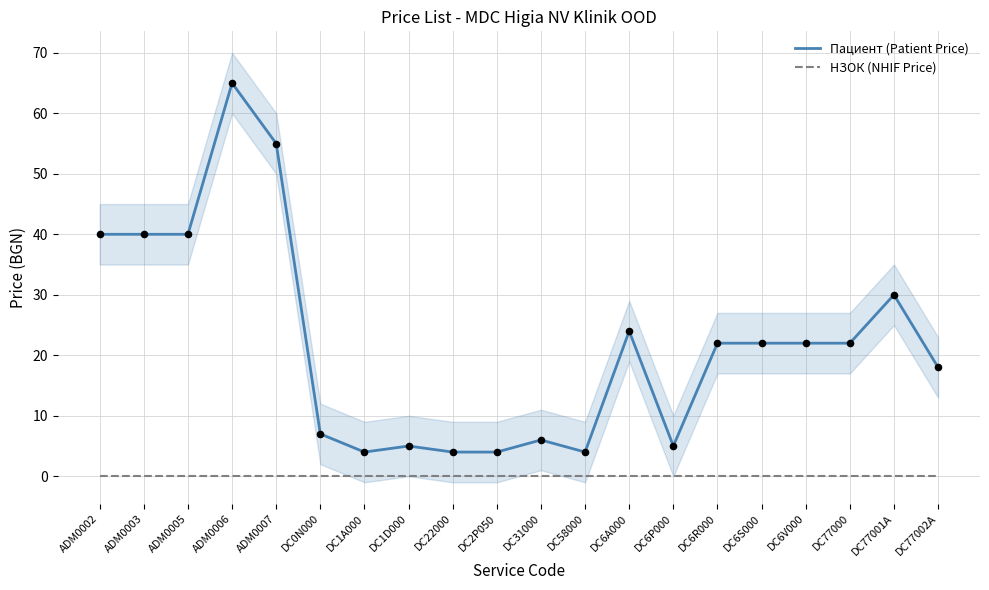

At how many categories does at least one series exceed 47?

2